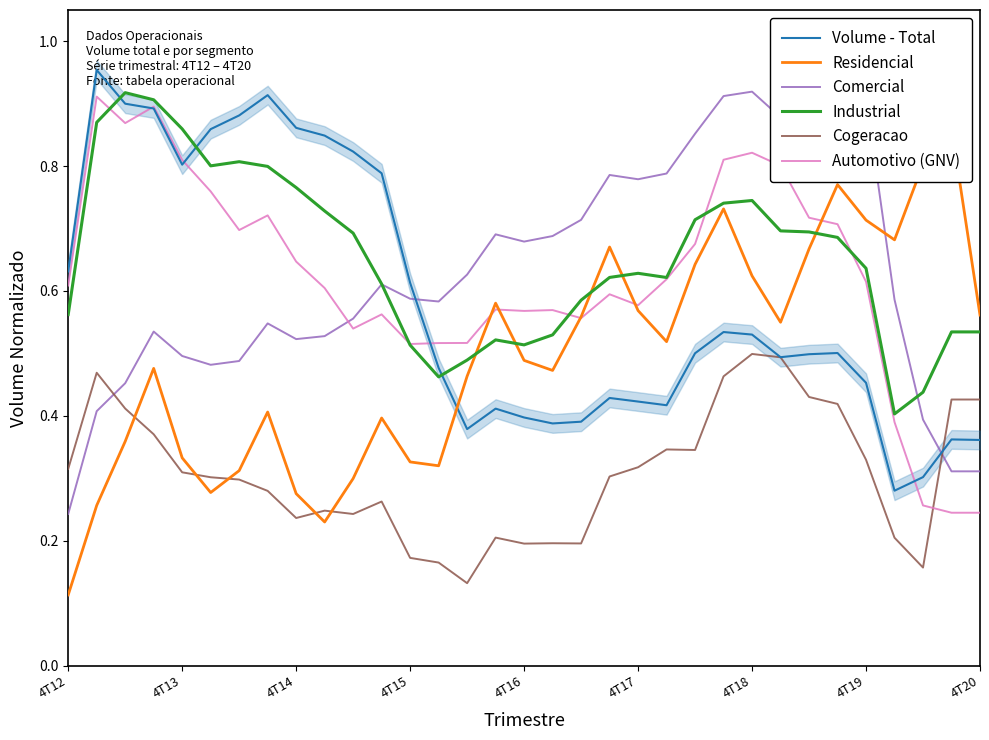

Is it true that Automotivo (GNV) equals 0.4 at 4T20?

False